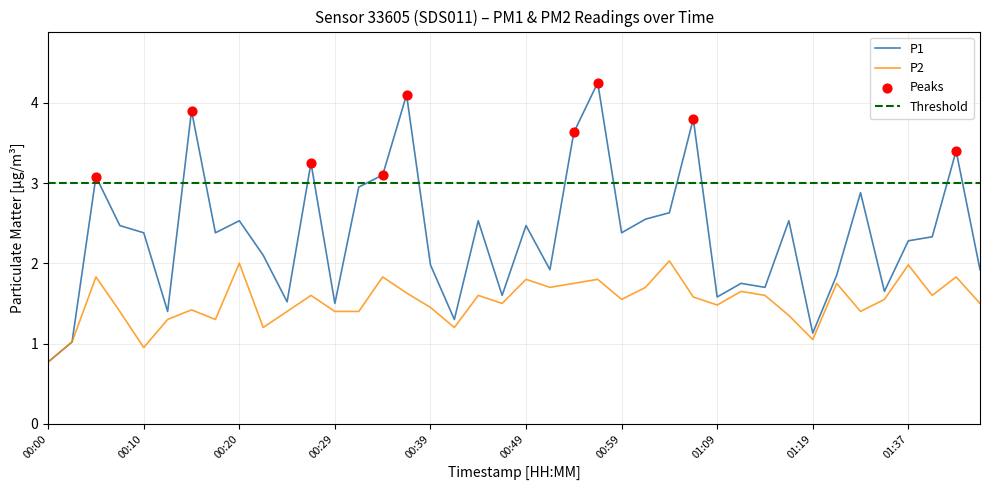

At how many categories does at least one series exceed 3?

9